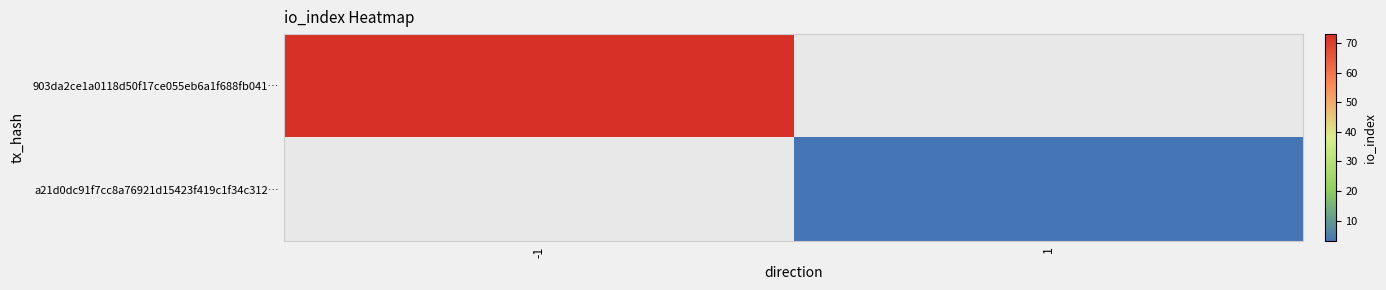

How many categories are shown in the chart?

2